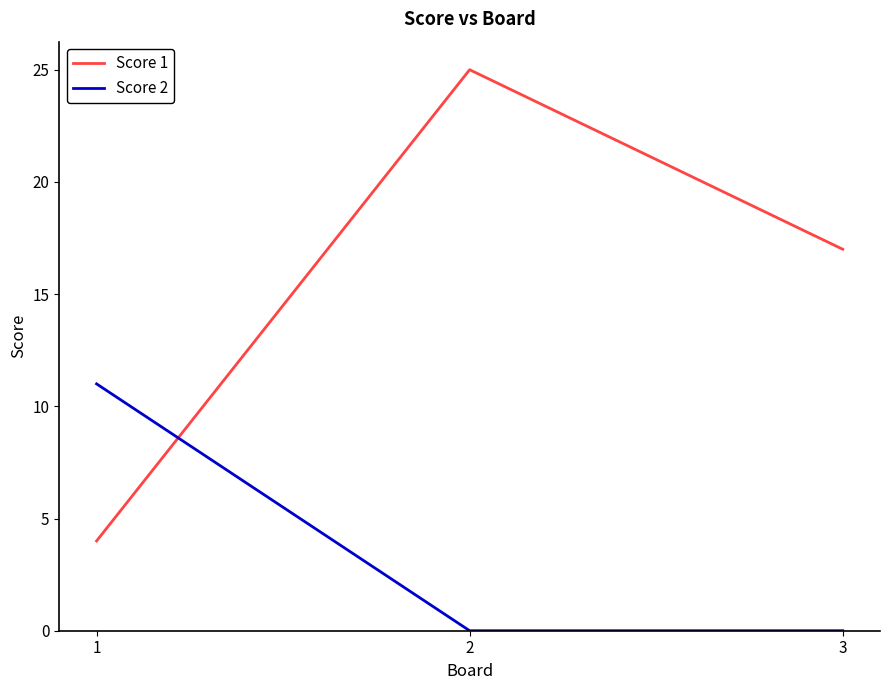

At 2, list the series in order from smallest to largest.

Score 2, Score 1